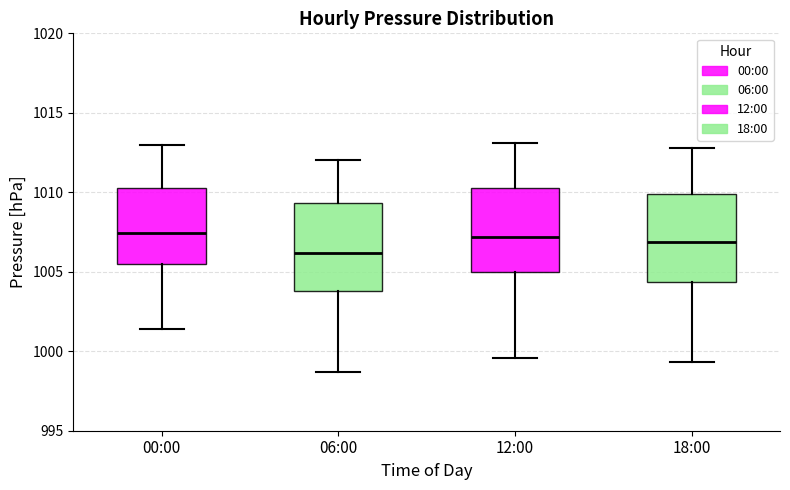

Where is the lower edge of the box for 18:00 on the y-axis? The values are not printed on the chart, so give them approximately, as read against the axis.

1004.5